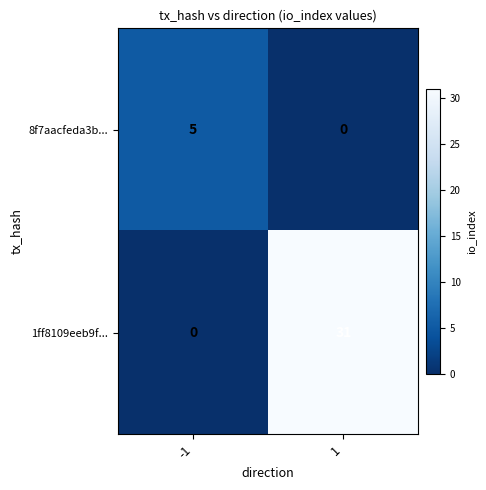

Count the 1ff8109eeb9f... values in the range 0 to 31.

2